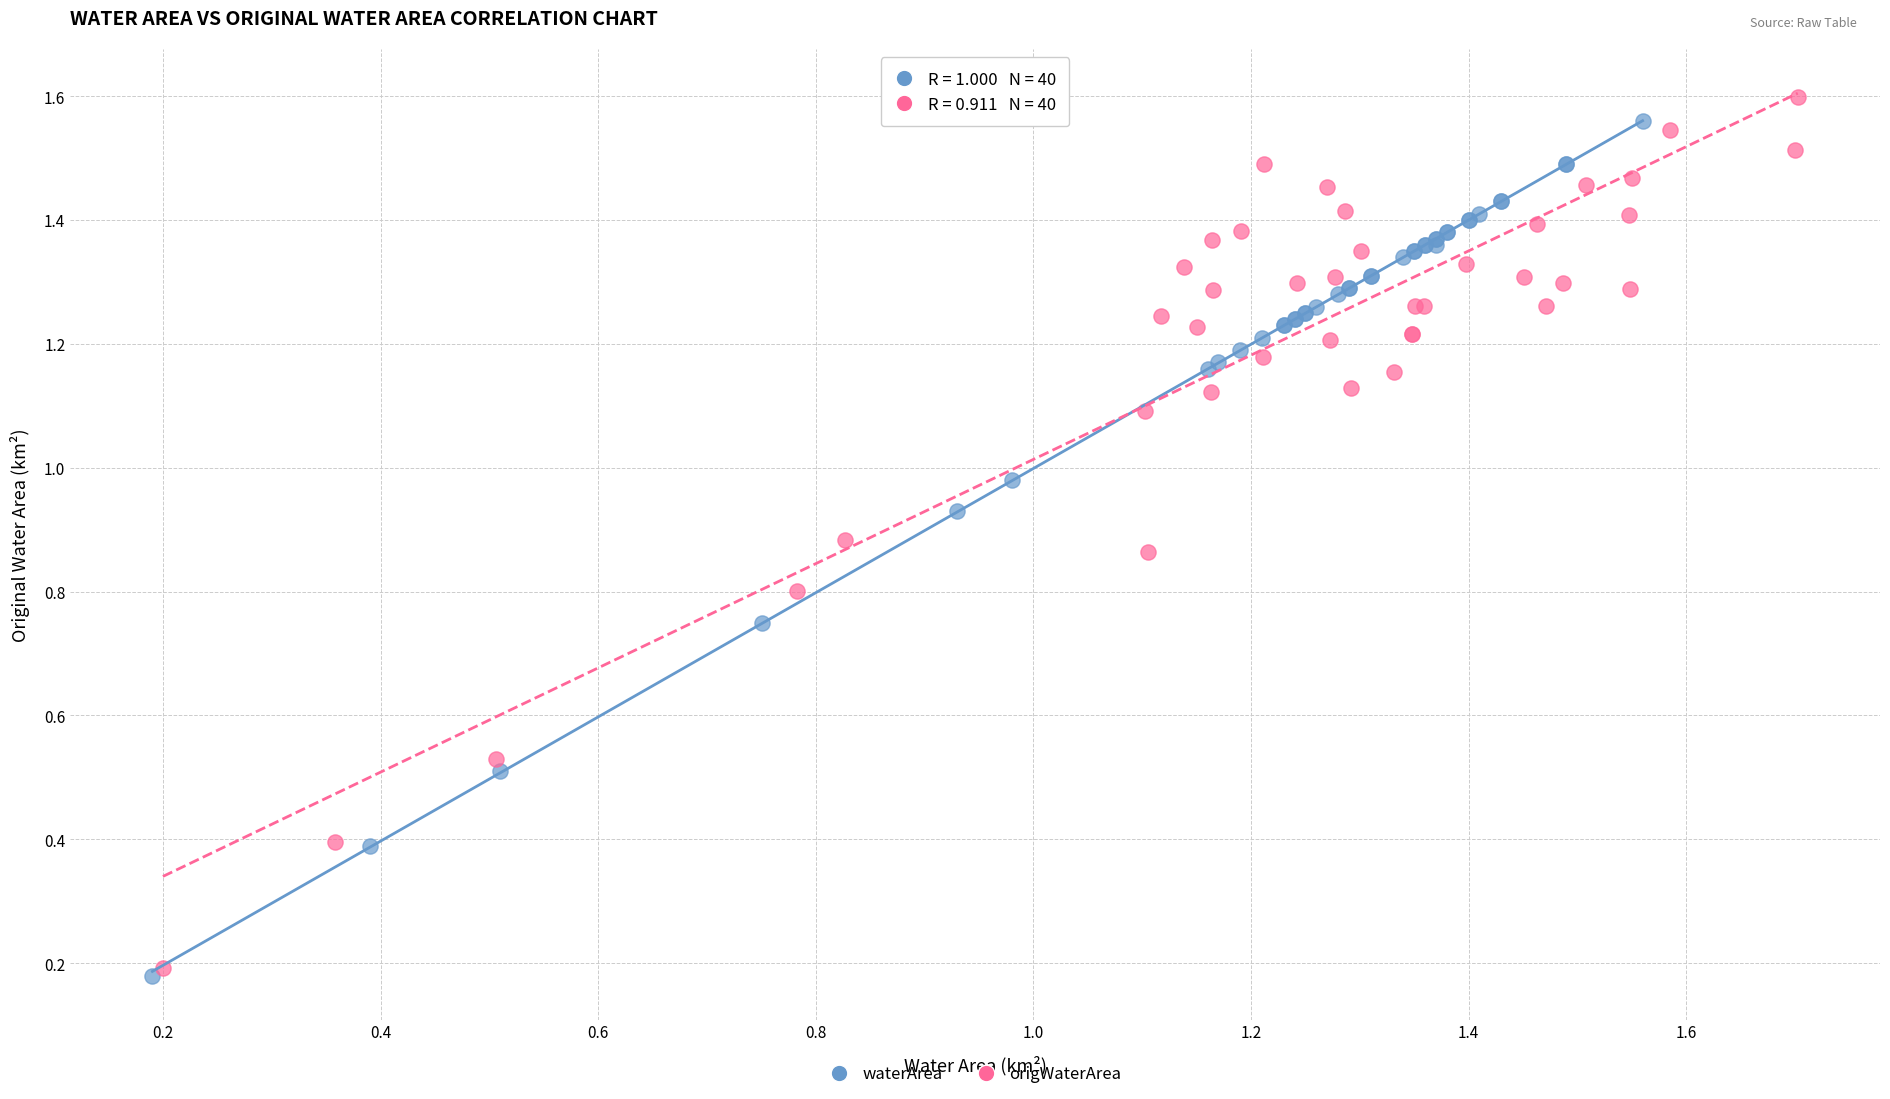

Which series reaches the maximum Y coordinate?

origWaterArea